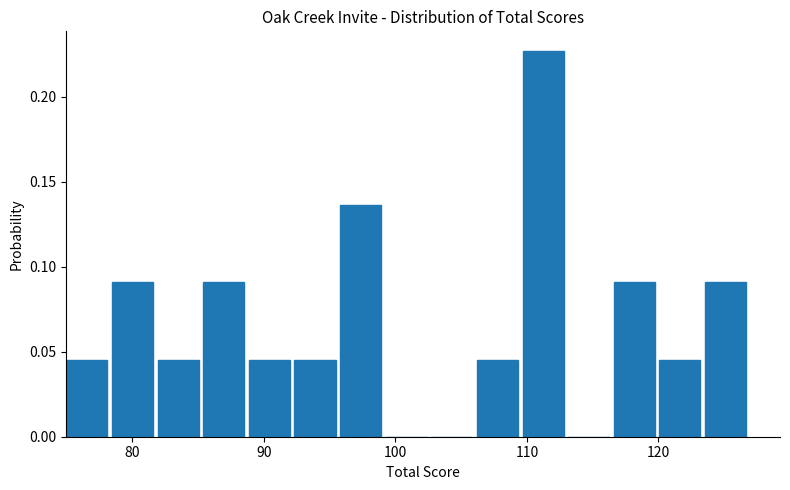

Around what value on the x-axis is the tallest bar? Give the approximate position of its centre, as read against the axis.

111